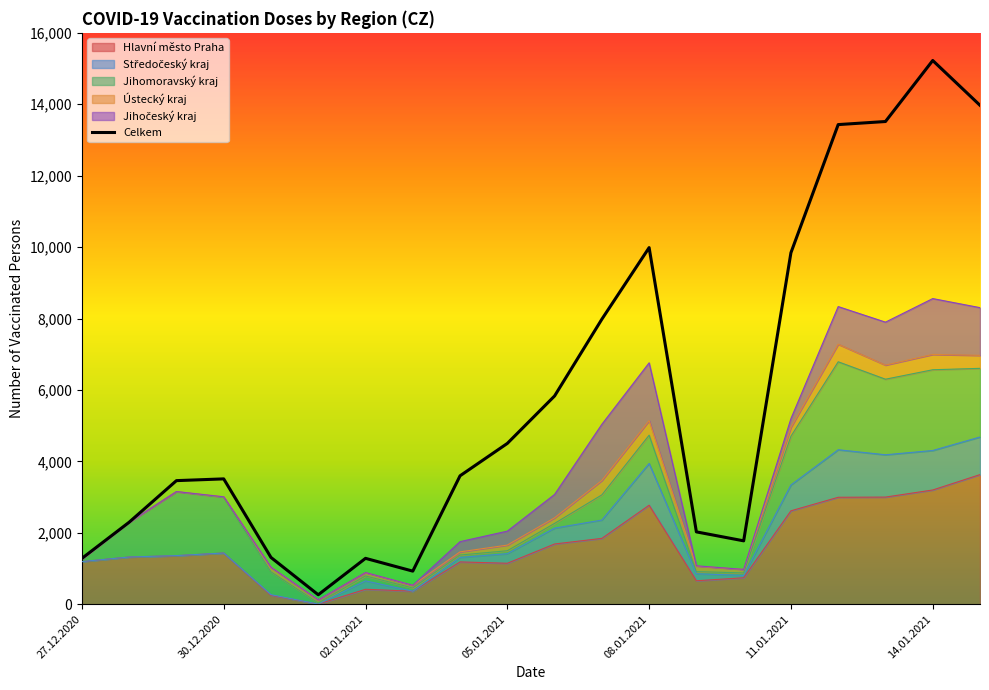

What is the approximate value of Ústecký kraj at 11.01.2021, to the nearest 50?

250